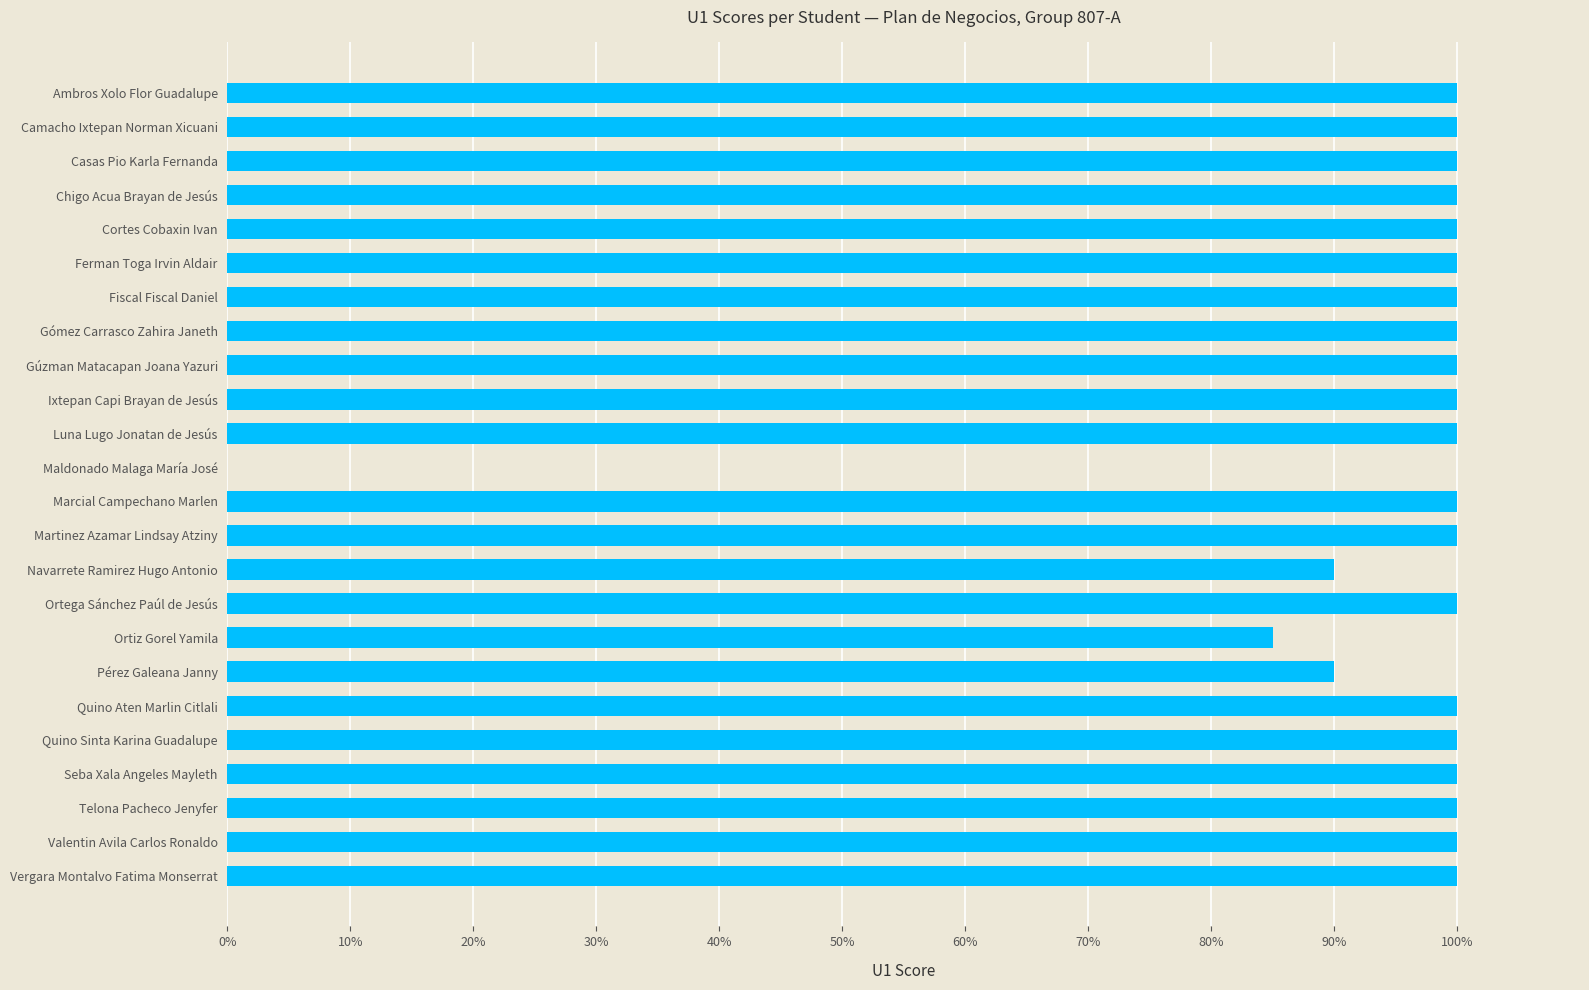

At which label is the value closest to 50?

Ortiz Gorel Yamila